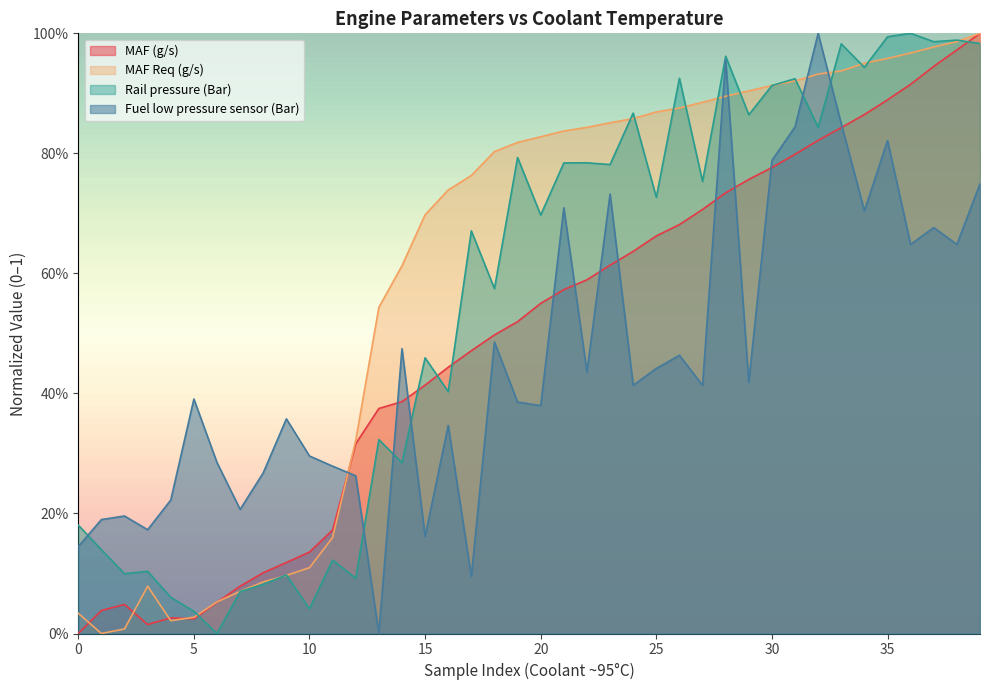

How many series are shown in this chart?

4